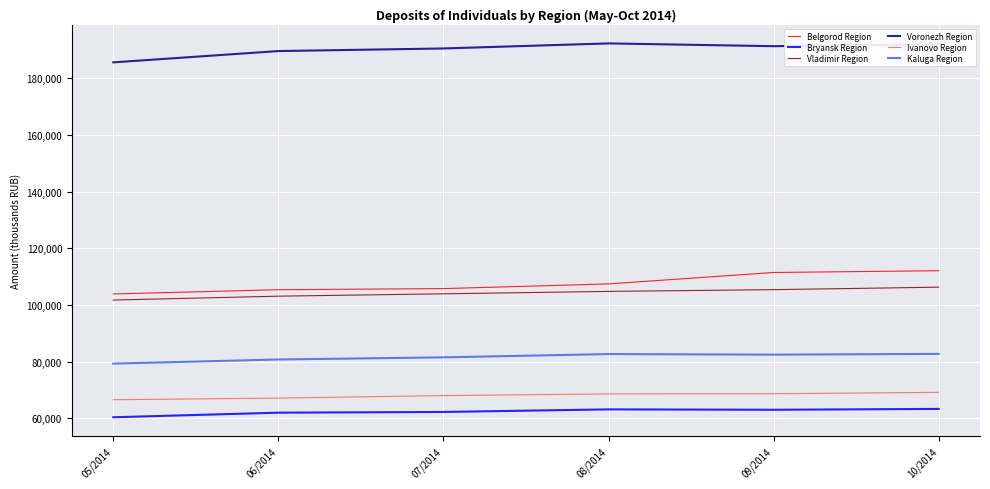

At how many categories does at least one series exceed 122110?

6